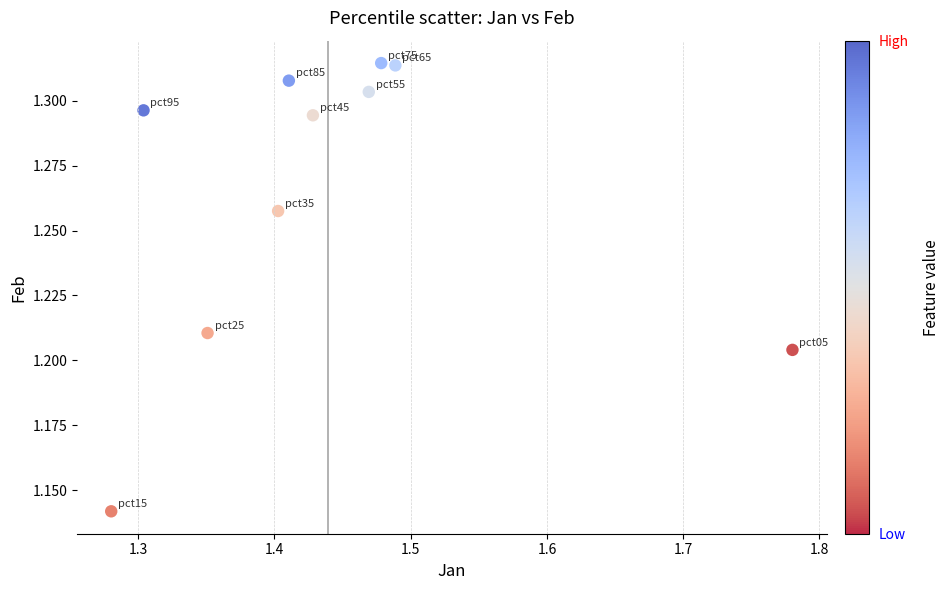

What is the range of X values (max minus min)?

0.5